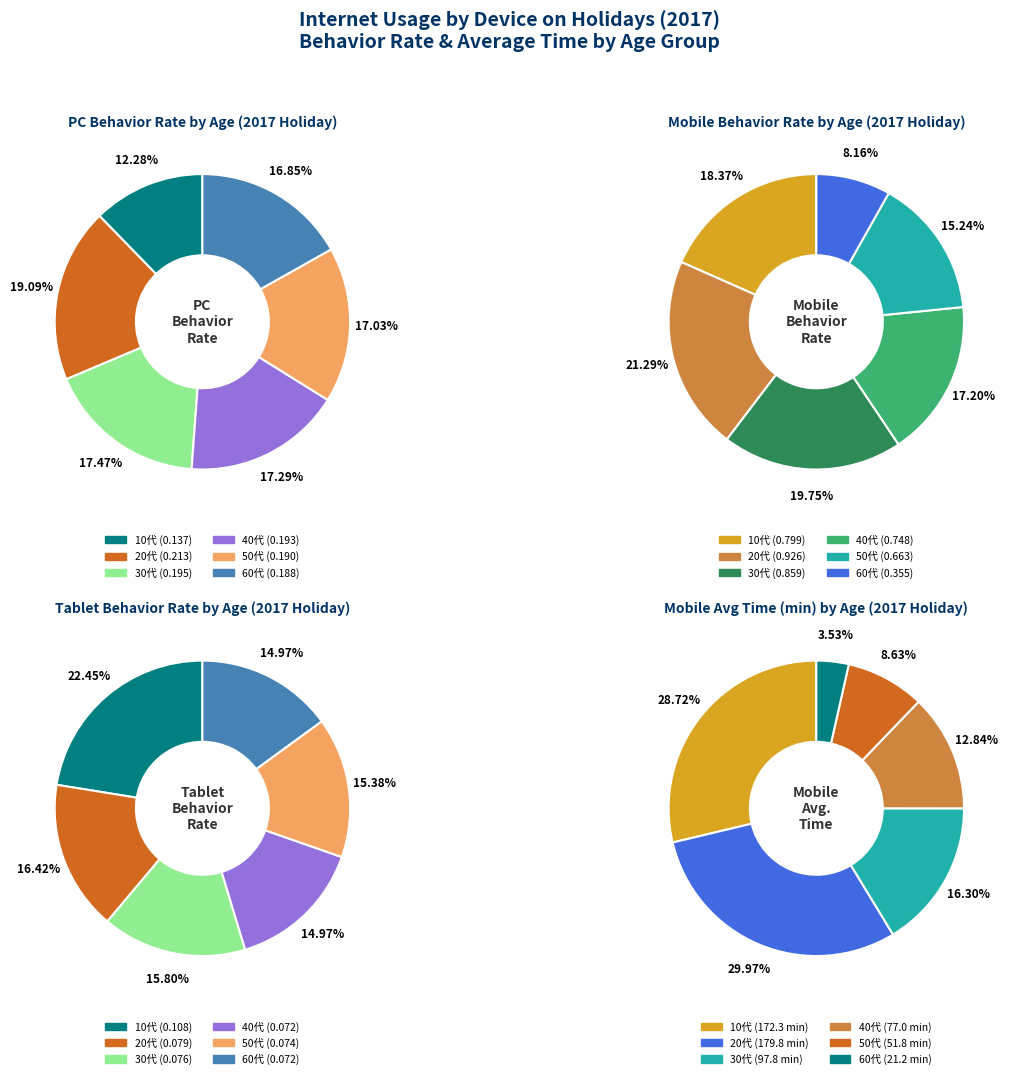

Do 50代 and 20代 together represent more than half of the pie?

No